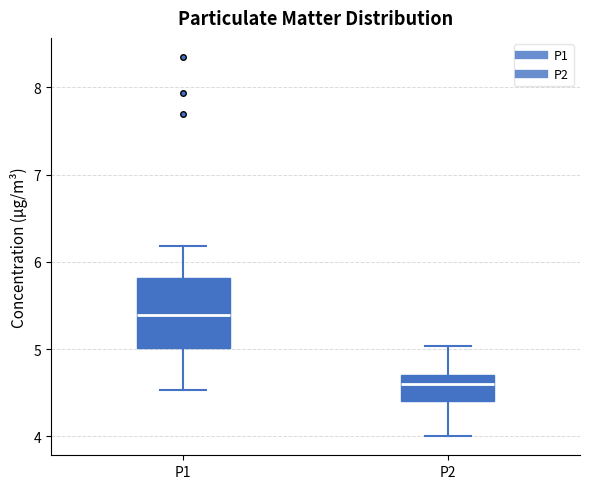

Which box has the lowest median line?

P2